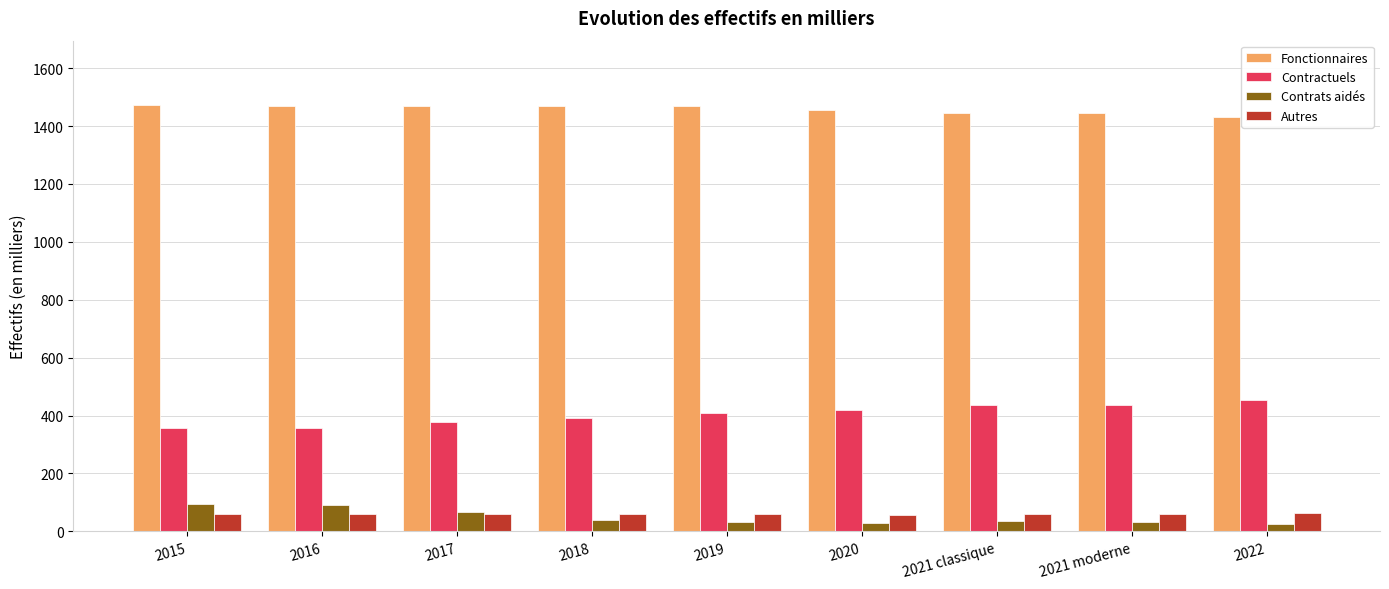

Is it true that Fonctionnaires equals 1474.0 at 2015?

True